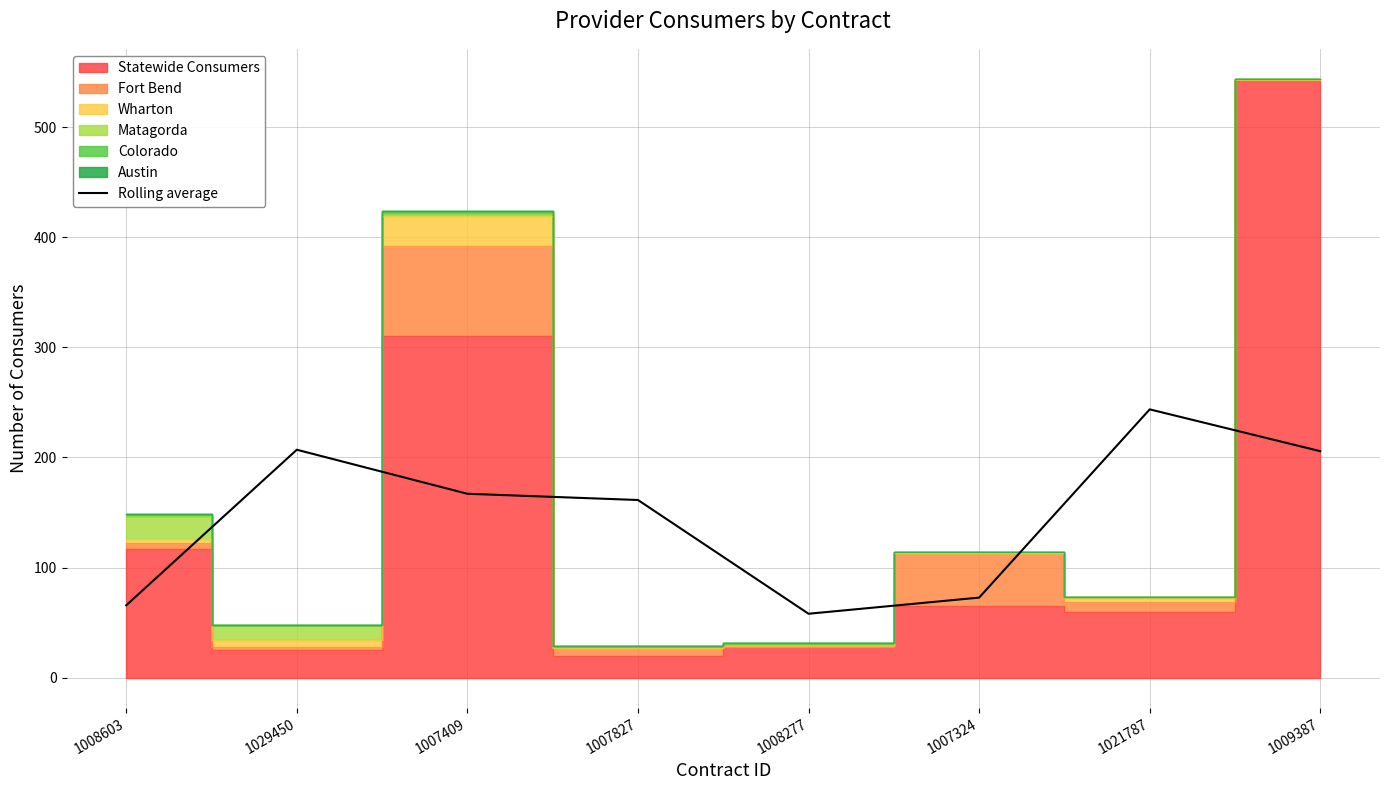

Where is the first local minimum?

1008277